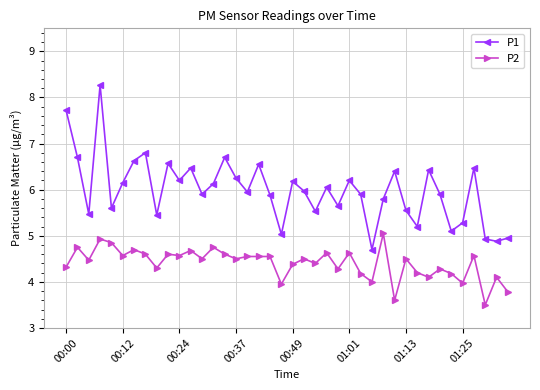

Which series has the widest spread of values?

P1